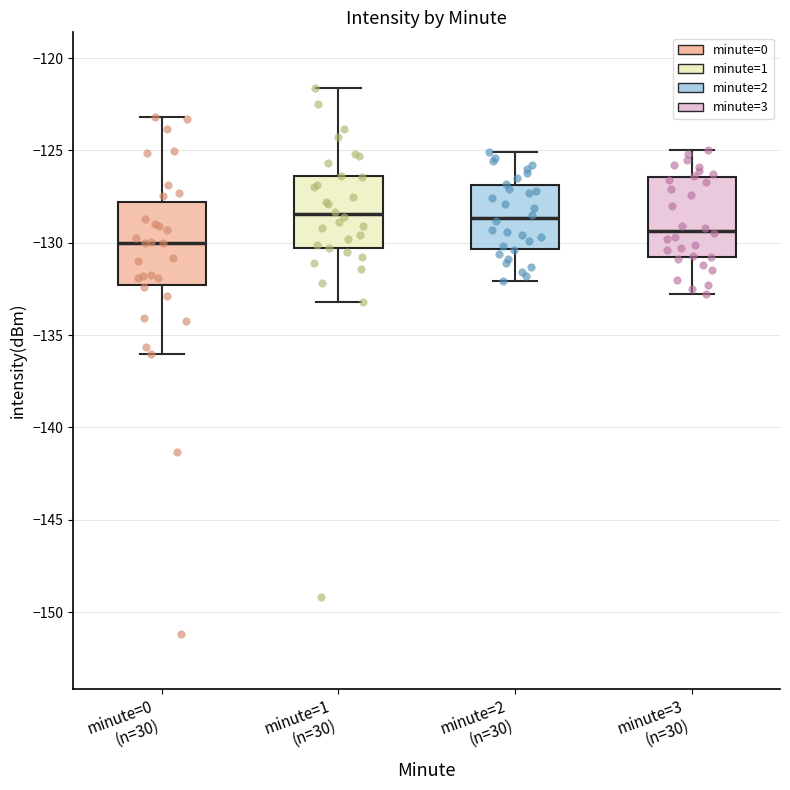

Which box's median line is the lowest?

minute=0 (n=30)